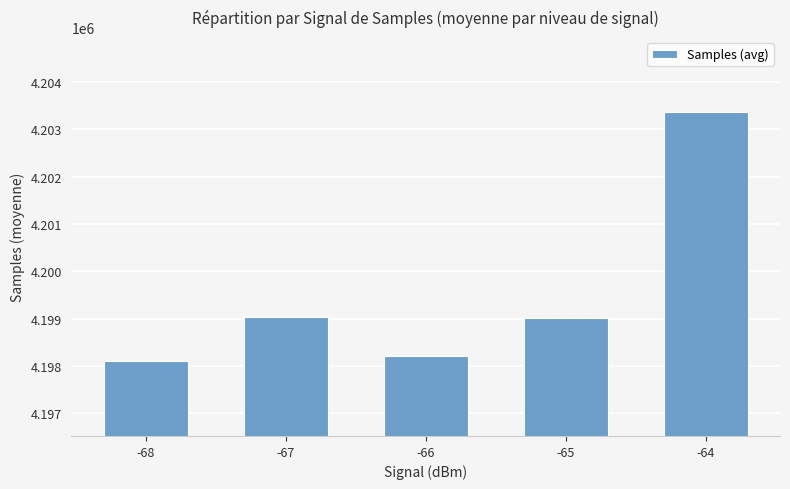

What is the ratio of the value at -66 to the value at -68?

1.0